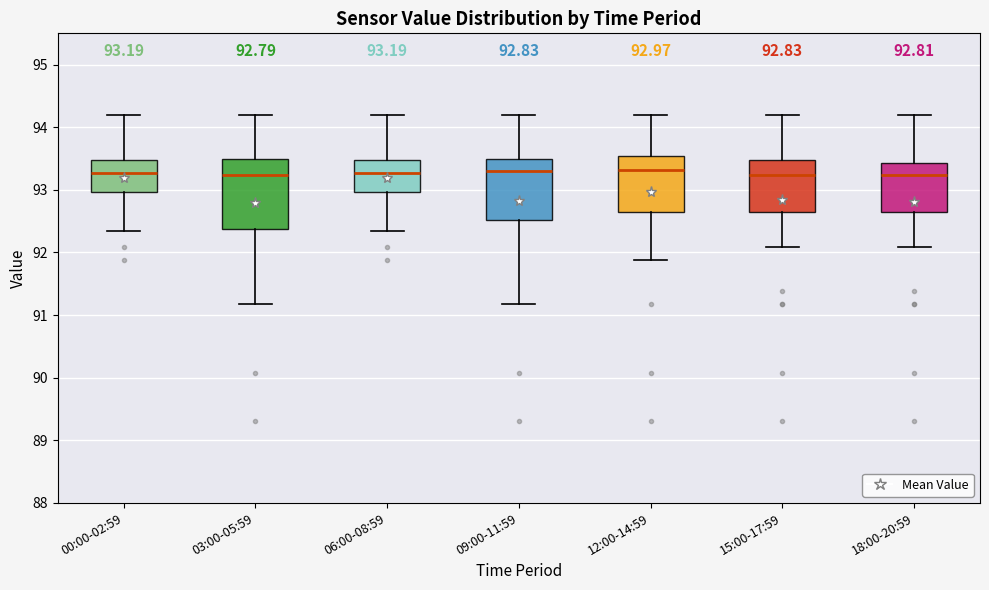

Which box is the tallest, from its lower edge to its upper edge?

03:00-05:59